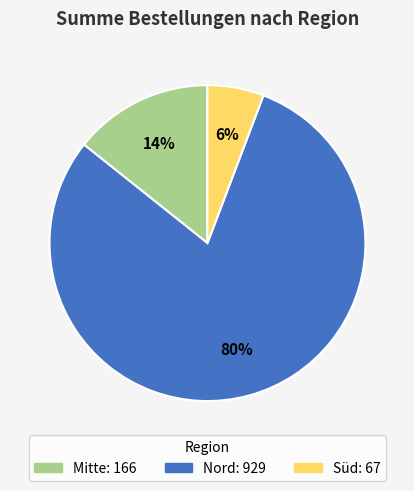

Rank the categories by value from lowest to highest.

Süd, Mitte, Nord